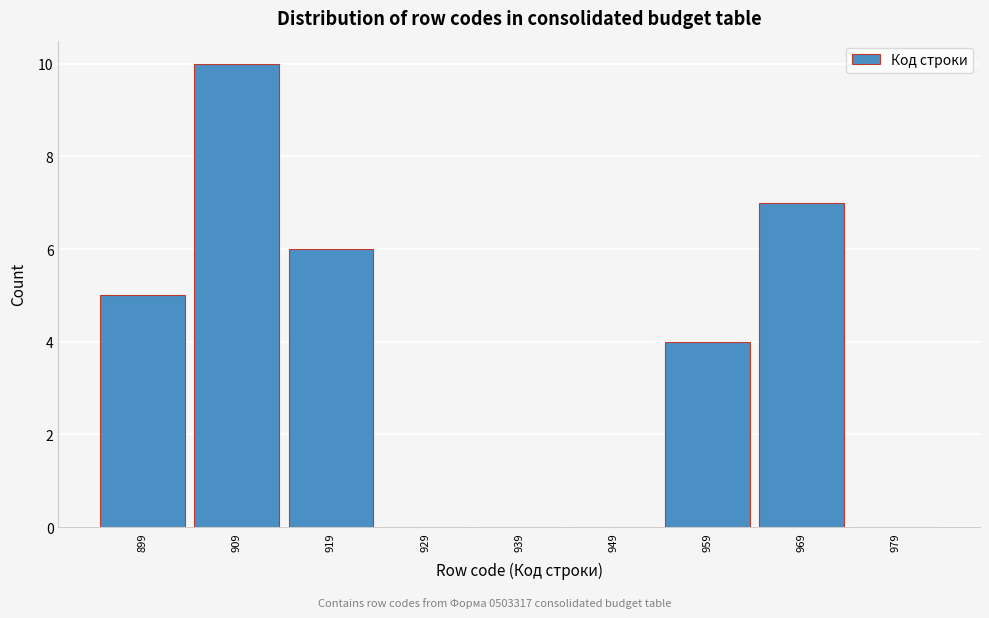

Reading left to right, list every bar in this chart as the range it spans on the x-axis followed by its height. The values are not printed on the chart, so give them approximately, as read against the axis.

894 to 904: 5
904 to 914: 10
914 to 924: 6
924 to 934: 0
934 to 944: 0
944 to 954: 0
954 to 964: 4
964 to 974: 7
974 to 984: 0